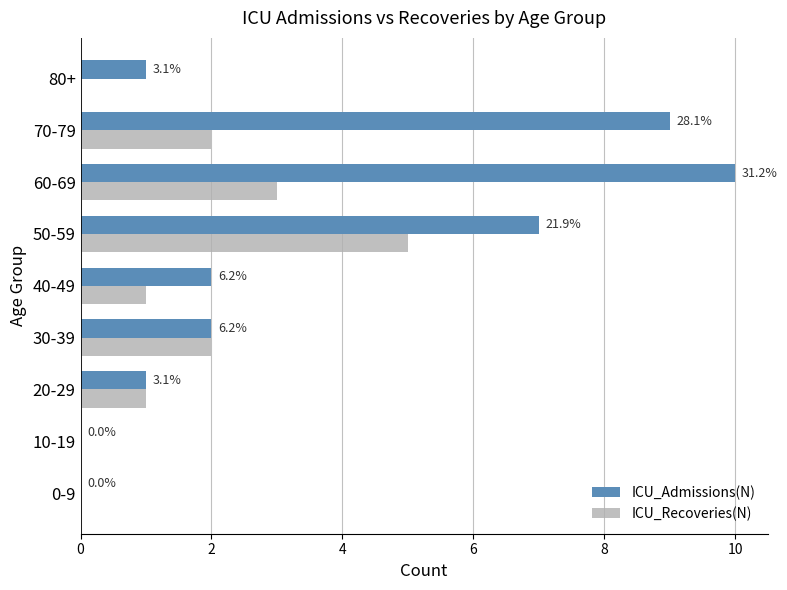

Count the ICU_Recoveries(N) values in the range 0 to 2.

7